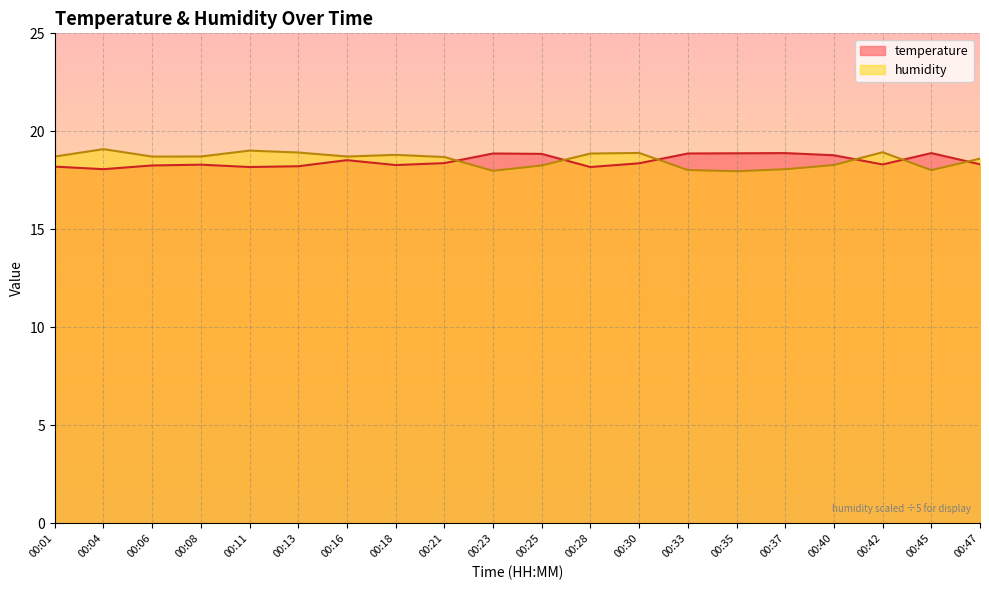

True or false: humidity and temperature cross at least once.

True